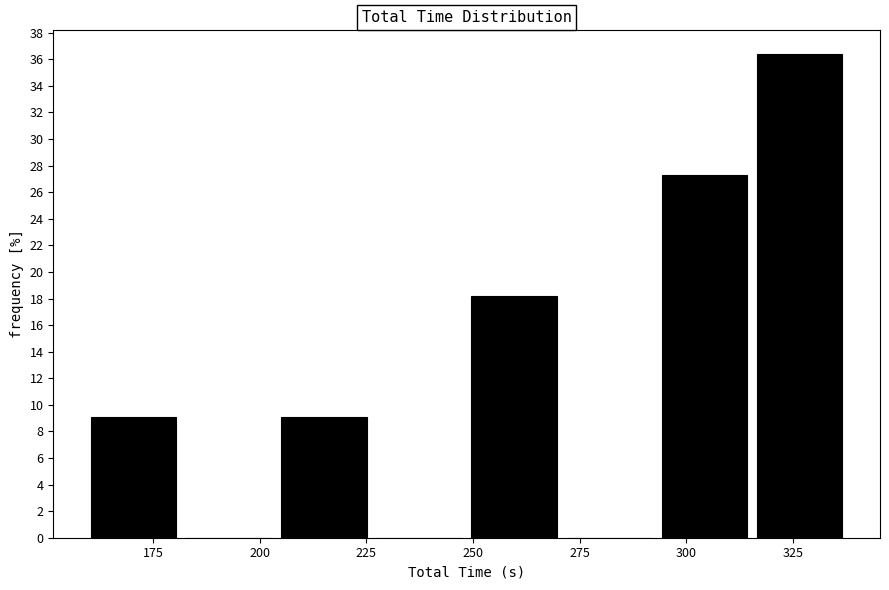

Which range on the x-axis has the tallest bar?

315 to 340